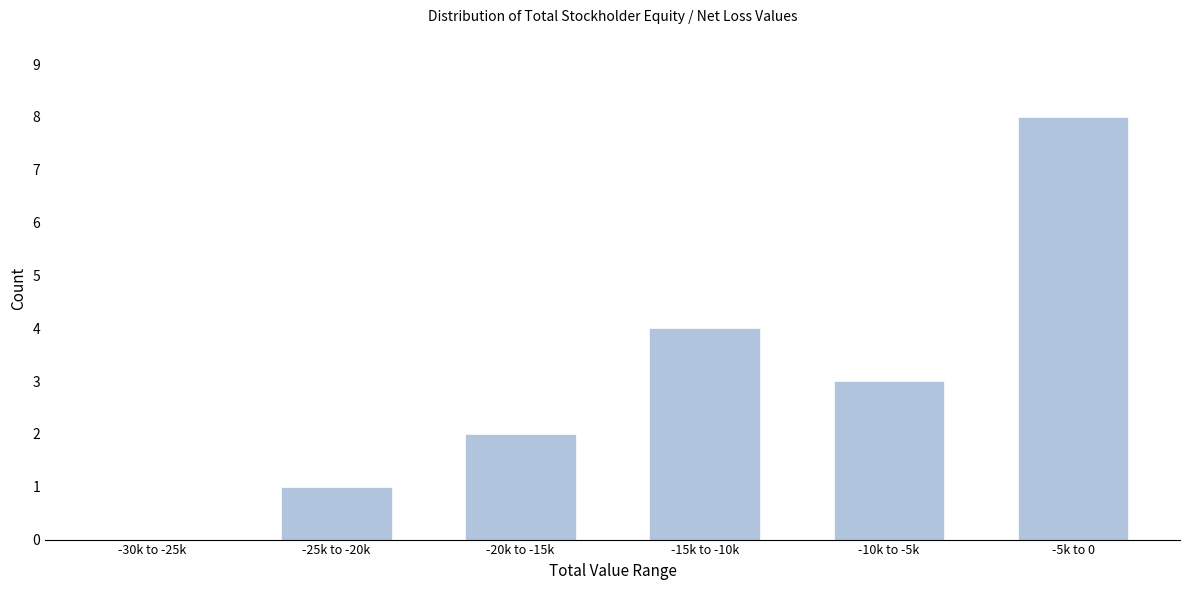

Reading left to right, transcribe all the data shown in this chart.

-30k to -25k=0	-25k to -20k=1	-20k to -15k=2	-15k to -10k=4	-10k to -5k=3	-5k to 0=8